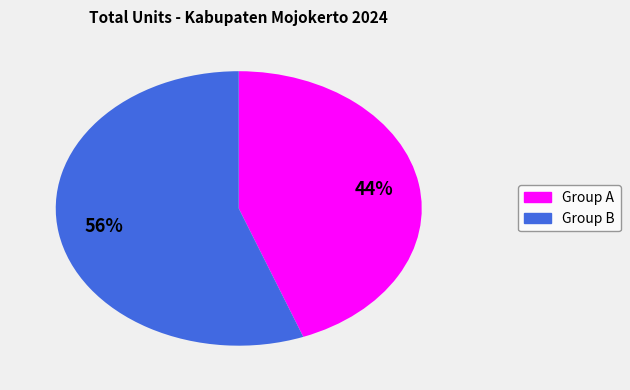

Is there a majority slice in this chart?

Yes